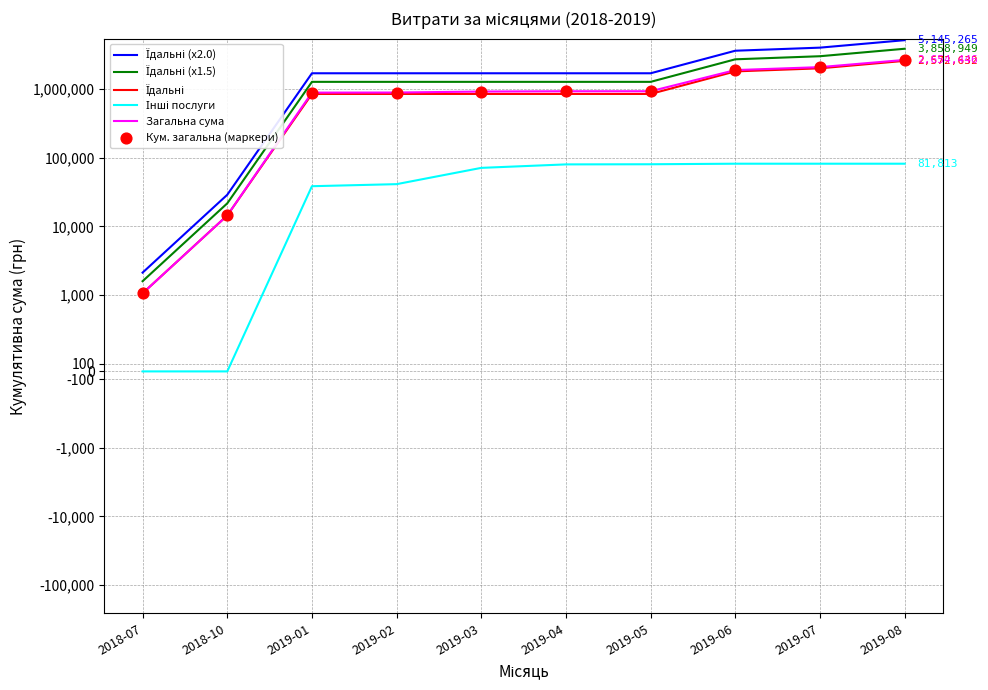

Which series has the largest total across all categories?

Їдальні (x2.0)